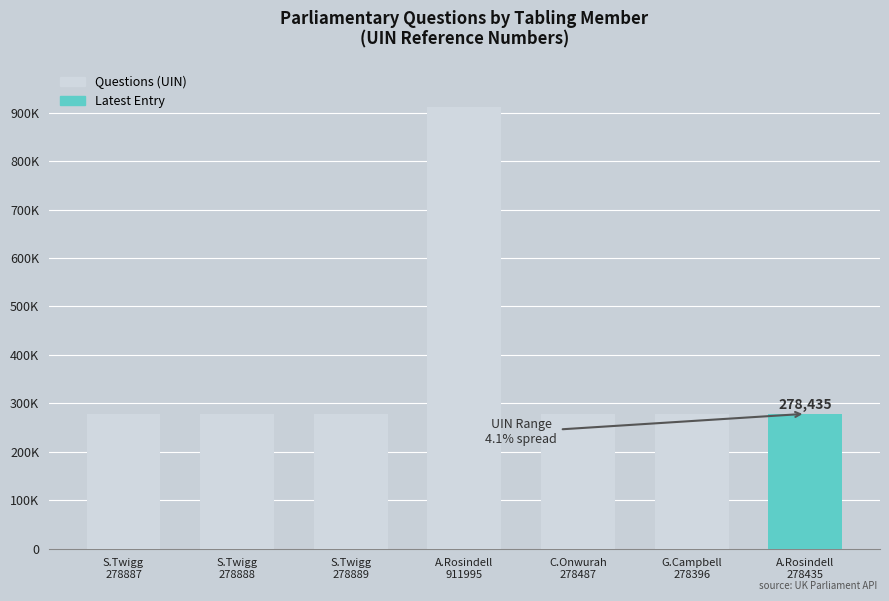

List the labels in order of value, smallest first.

G.Campbell
278396, A.Rosindell
278435, C.Onwurah
278487, S.Twigg
278887, S.Twigg
278888, S.Twigg
278889, A.Rosindell
911995